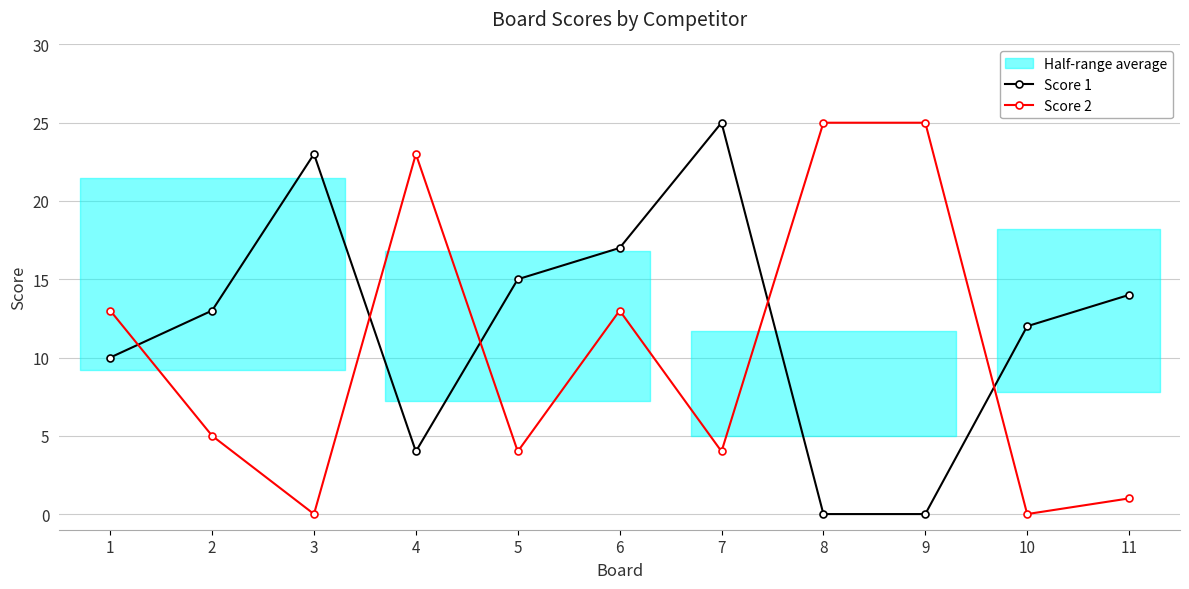

Reading right to left, what are all the values shown in this chart?

Score 1: 11=14	10=12	9=0	8=0	7=25	6=17	5=15	4=4	3=23	2=13	1=10
Score 2: 11=1	10=0	9=25	8=25	7=4	6=13	5=4	4=23	3=0	2=5	1=13